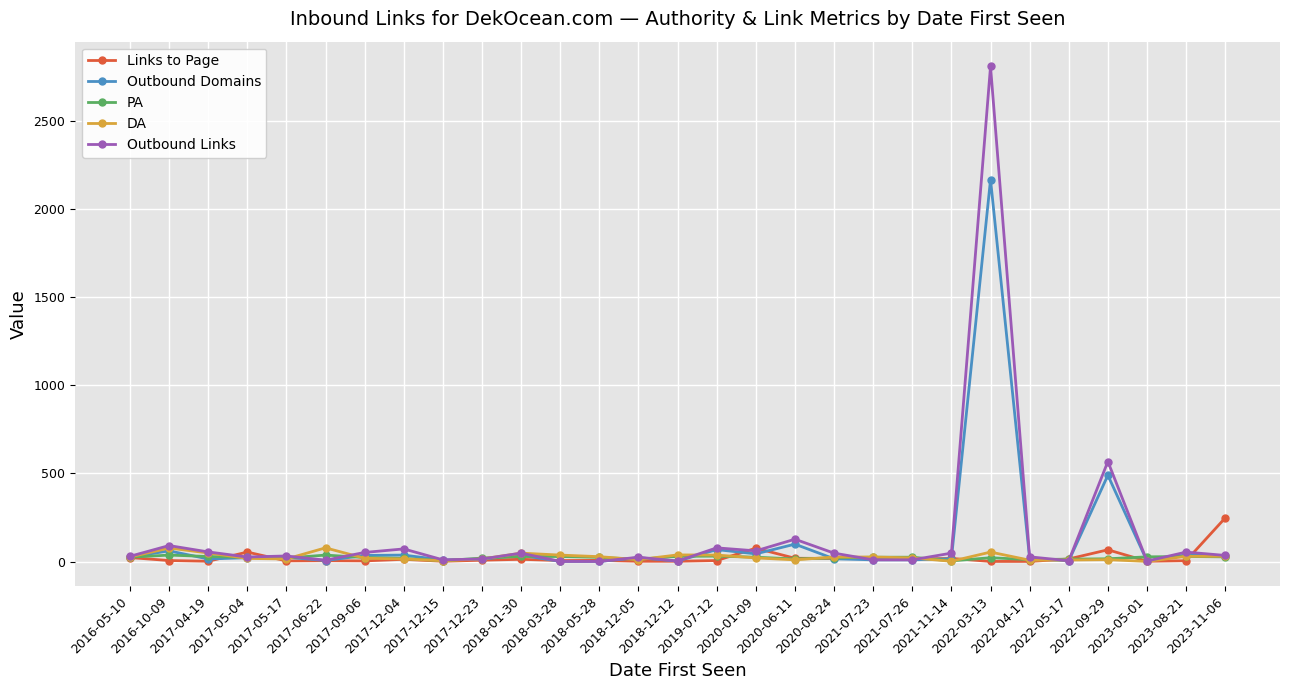

Which series has the largest range (max minus min)?

Outbound Links